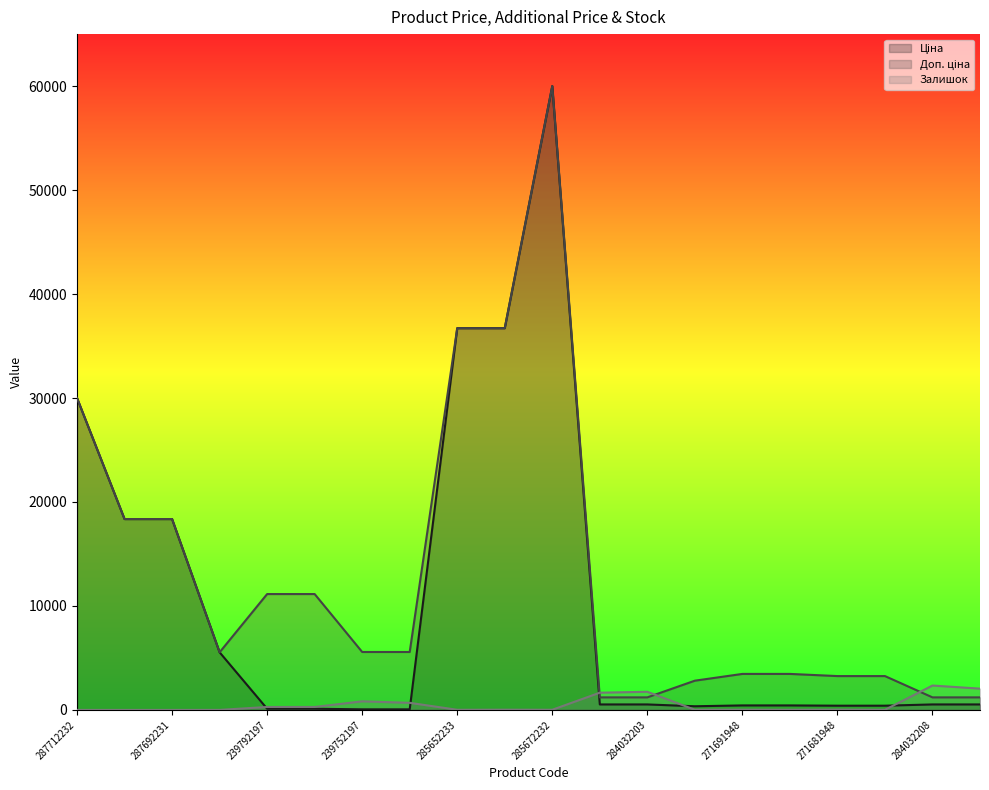

What is the average value of the Ціна series?

10508.0